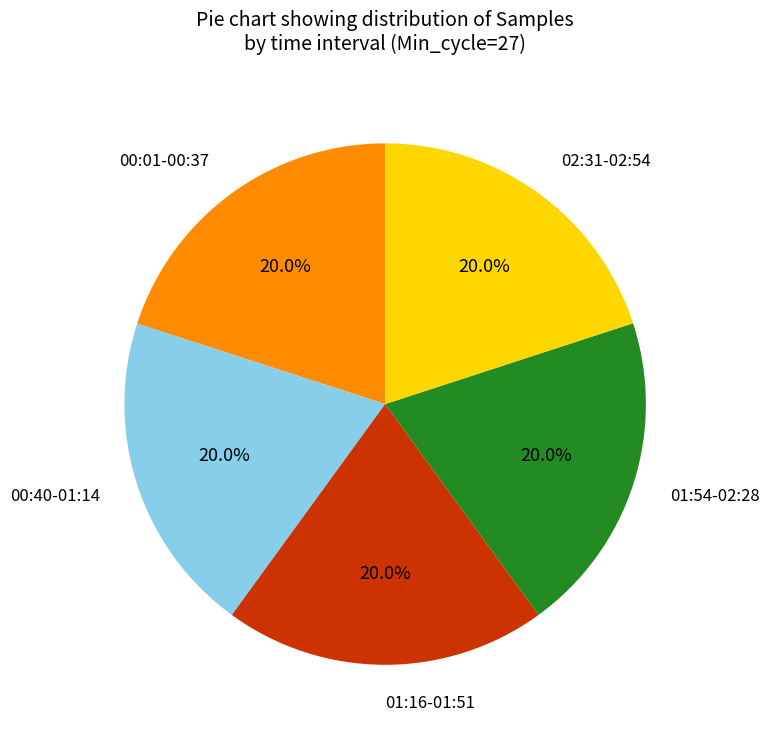

Approximately how many times larger is the value at 02:31-02:54 compared to 01:16-01:51?

1.0